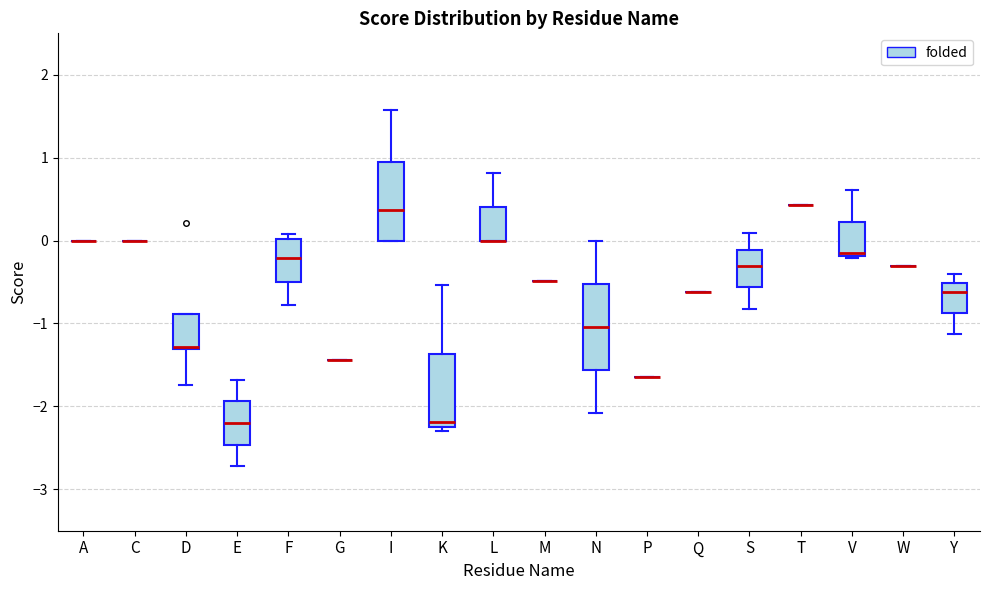

Where is the lower edge of the box for F on the y-axis? The values are not printed on the chart, so give them approximately, as read against the axis.

-0.5